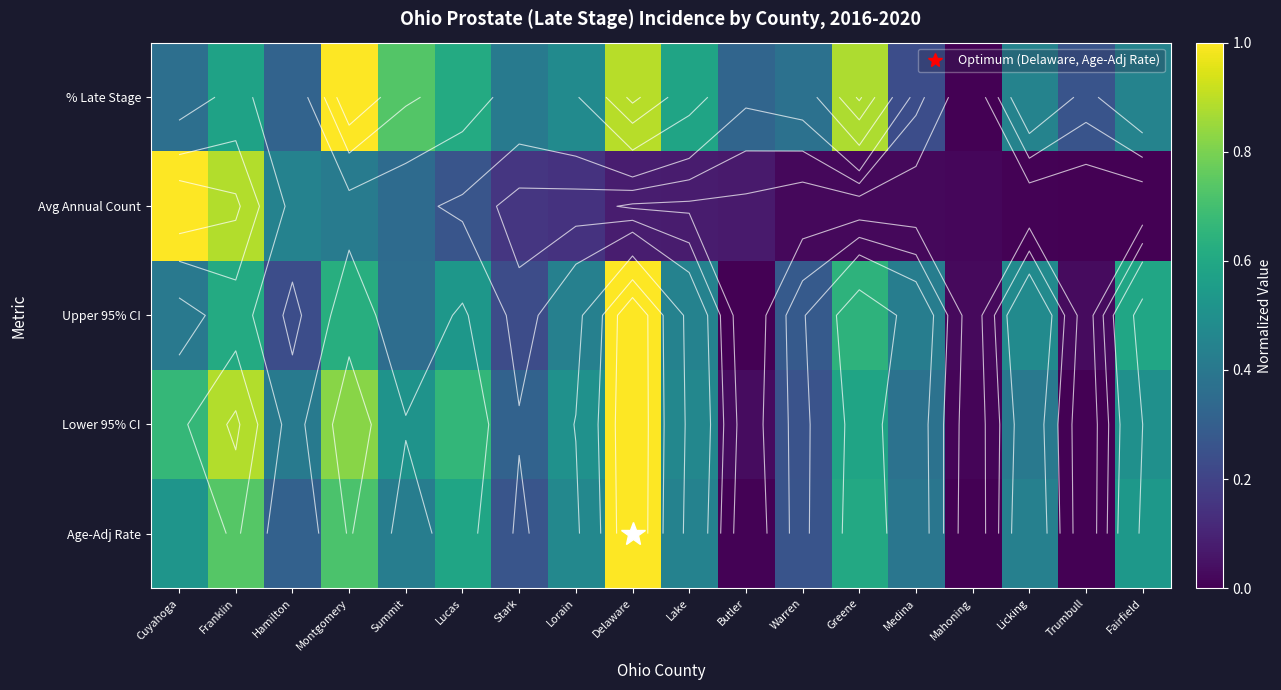

At which label is Age-Adj Rate closest to 0?

Mahoning